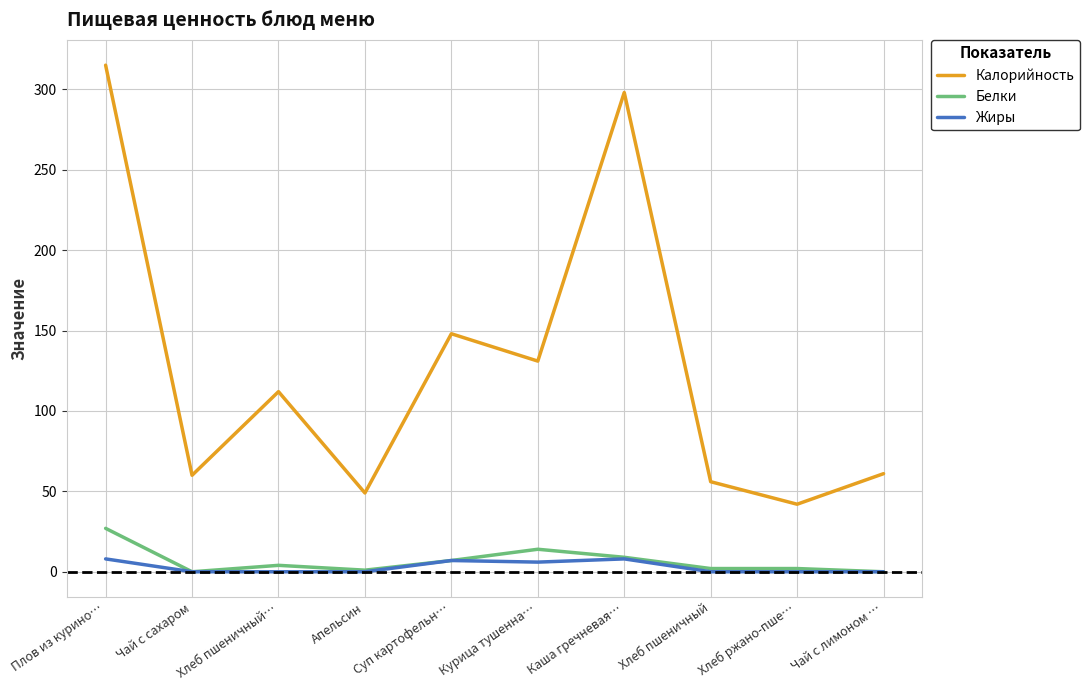

What is the average value of the Жиры series?

3